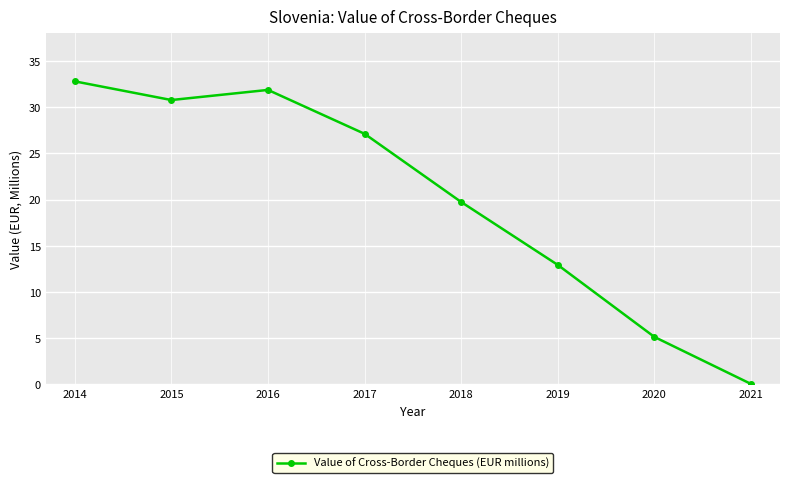

The chart shows a value of 3.0 at 2020. True or false?

False